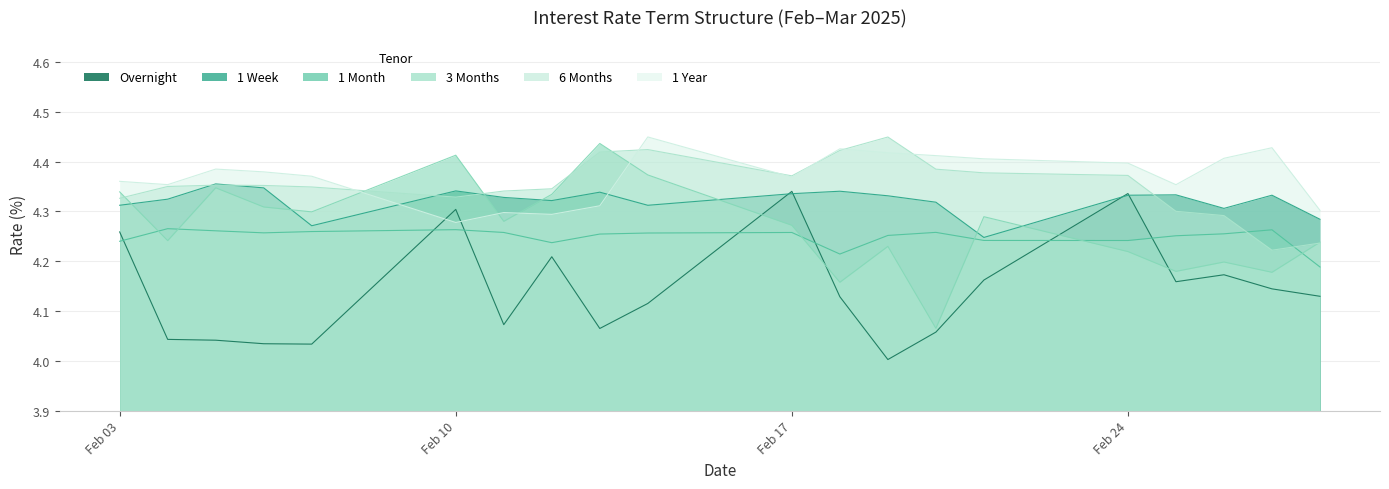

The value of 1 Year at 2025-02-04 is 4.4. True or false?

True